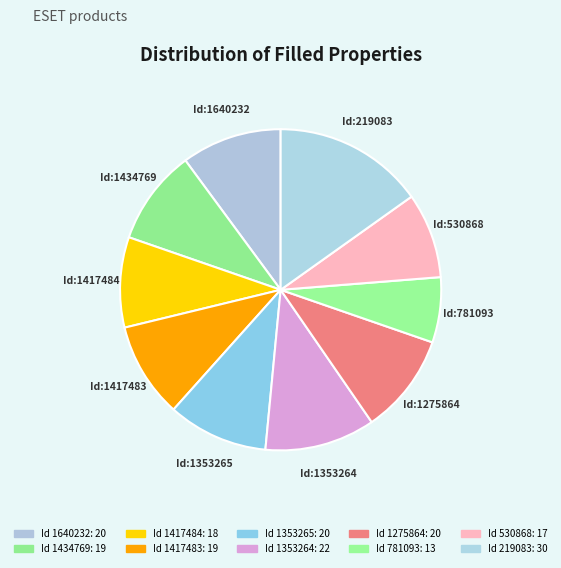

How many segments does this pie chart have?

10